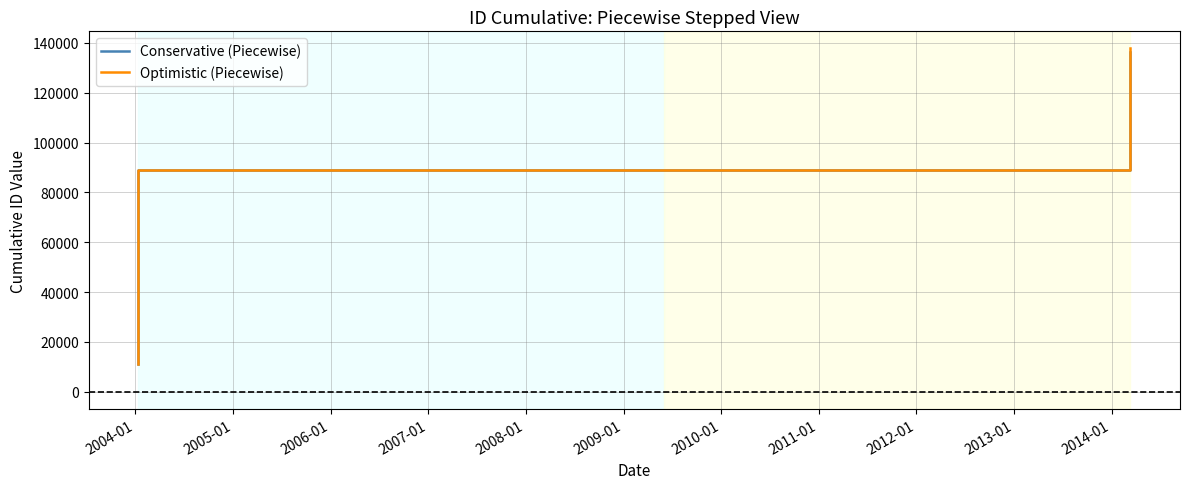

Is it true that Conservative (Piecewise) equals 221078.6 at 2012-01?

False